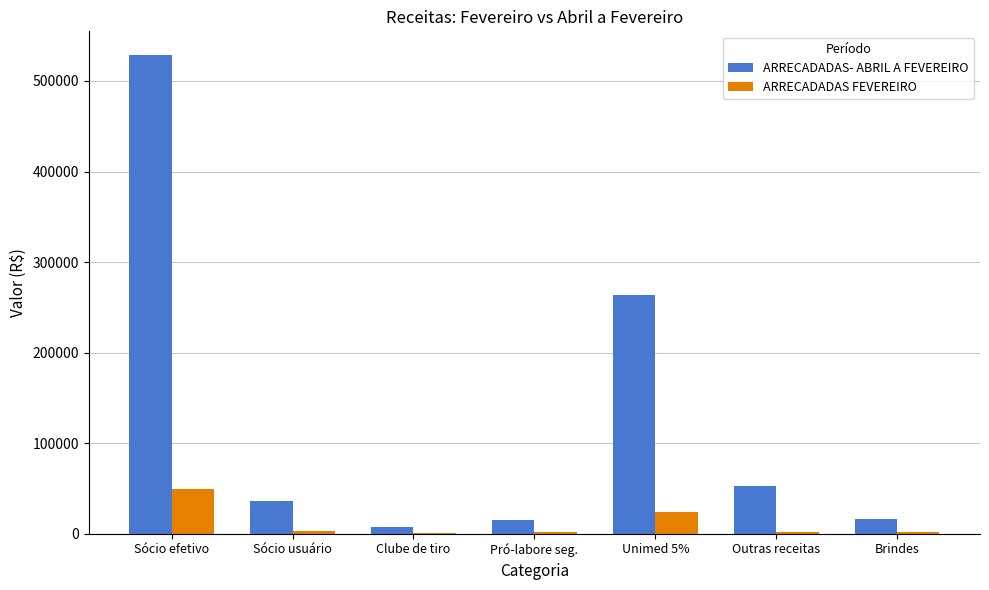

Which series changed the most between Sócio efetivo and Pró-labore seg.?

ARRECADADAS- ABRIL A FEVEREIRO